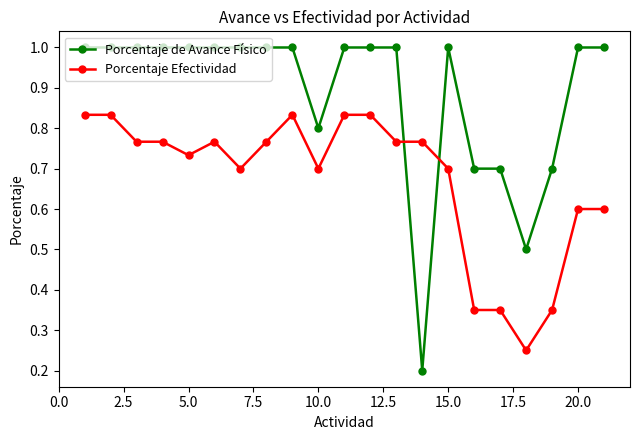

After their last crossing, which series has the higher values: Porcentaje de Avance Físico or Porcentaje Efectividad?

Porcentaje de Avance Físico